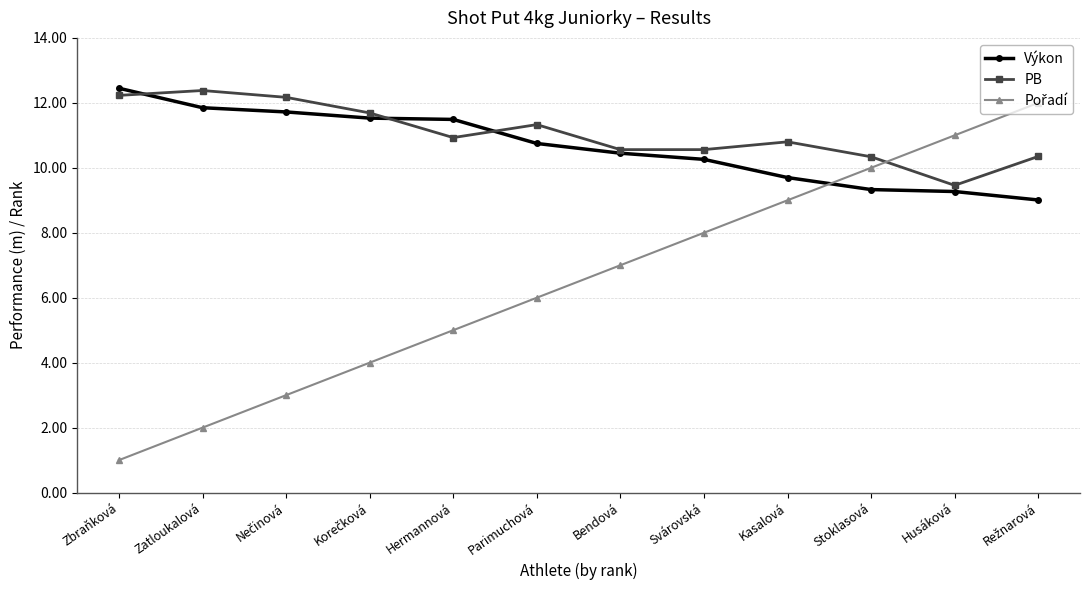

Where do Výkon and PB first cross each other?

Zbraňková and Zatloukalová